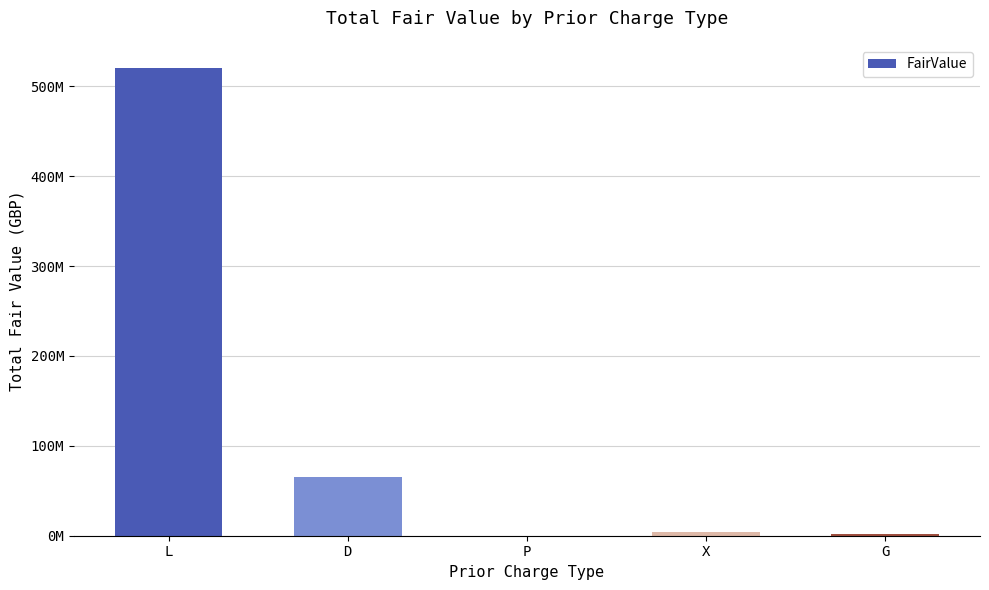

What is the sum of the values at X and P?

4175795